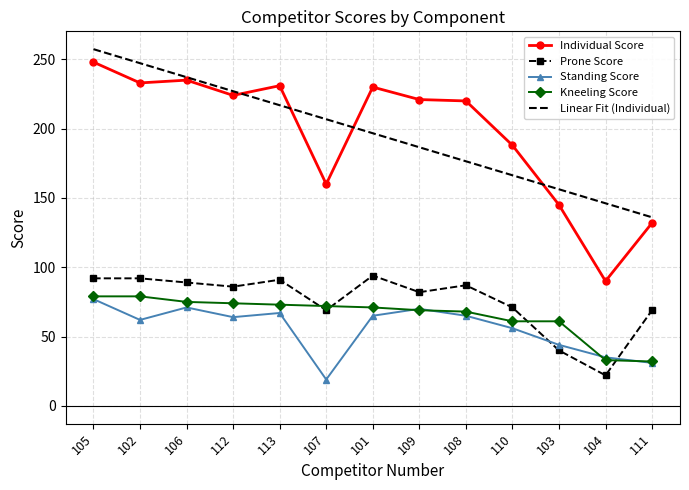

What is the total value across all series at 113?

678.9